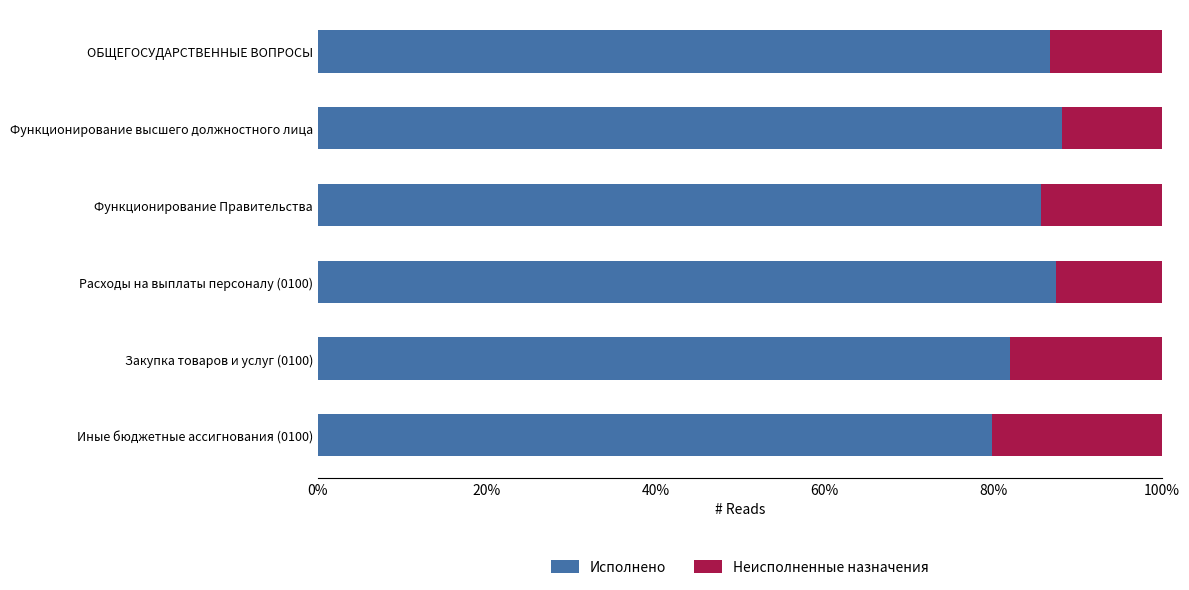

What is the value of the Неисполненные назначения bar at the 1st from the left?

0.1